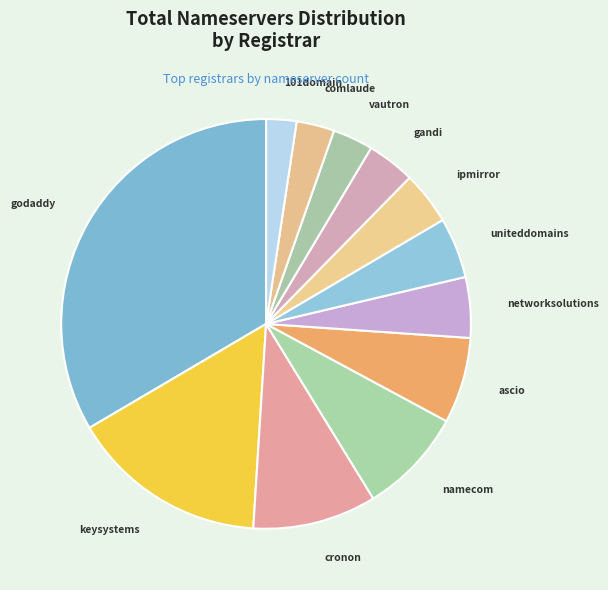

What is the largest slice in the pie chart?

godaddy